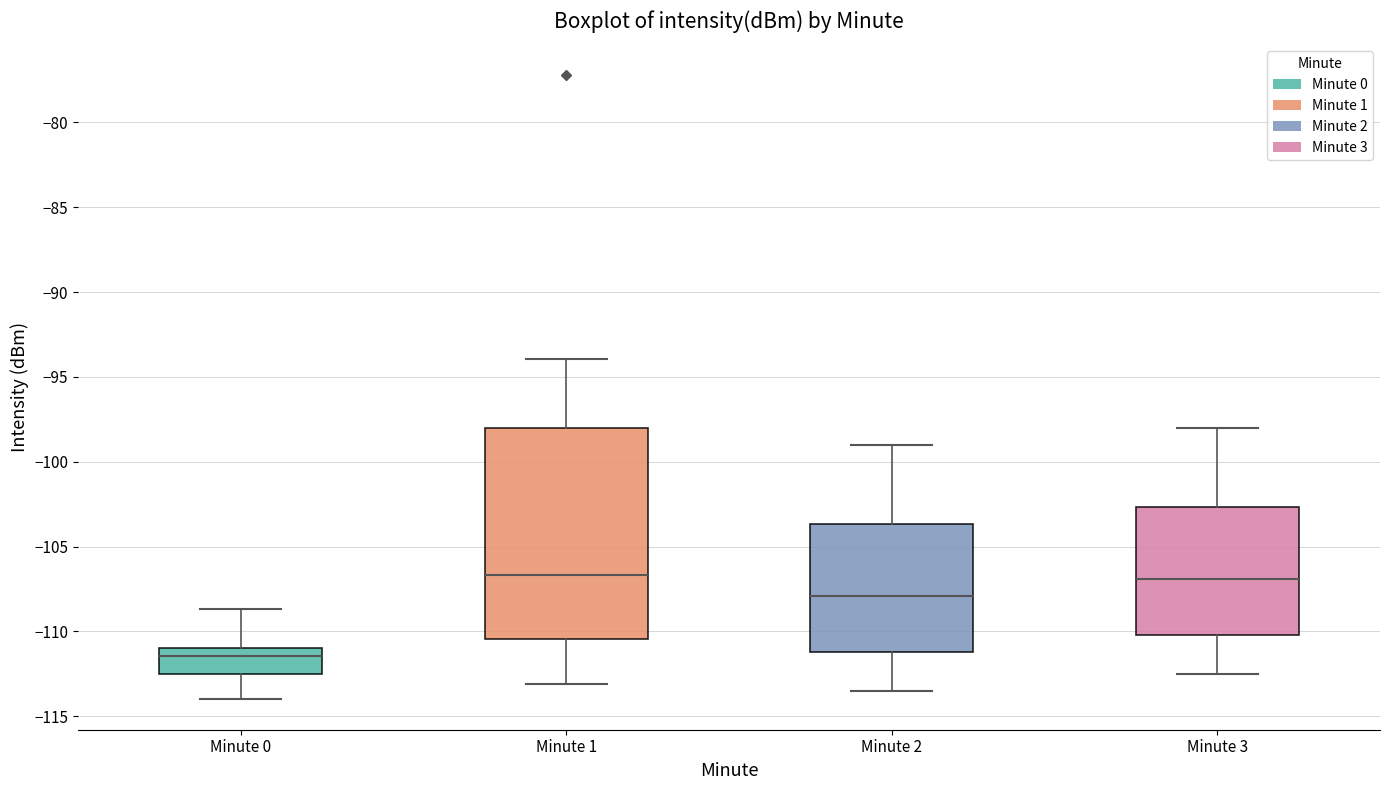

Reading left to right, read every box against the y-axis: the position of its median line, the range the box covers, and the ends of its whiskers. The values are not printed on the chart, so give them approximately, as read against the axis.

Minute 0: median -111.5, box -112.5 to -111.0, whiskers -114.0 to -108.5
Minute 1: median -106.5, box -110.5 to -98.0, whiskers -113.0 to -94.0
Minute 2: median -108.0, box -111.0 to -103.5, whiskers -113.5 to -99.0
Minute 3: median -107.0, box -110.0 to -102.5, whiskers -112.5 to -98.0